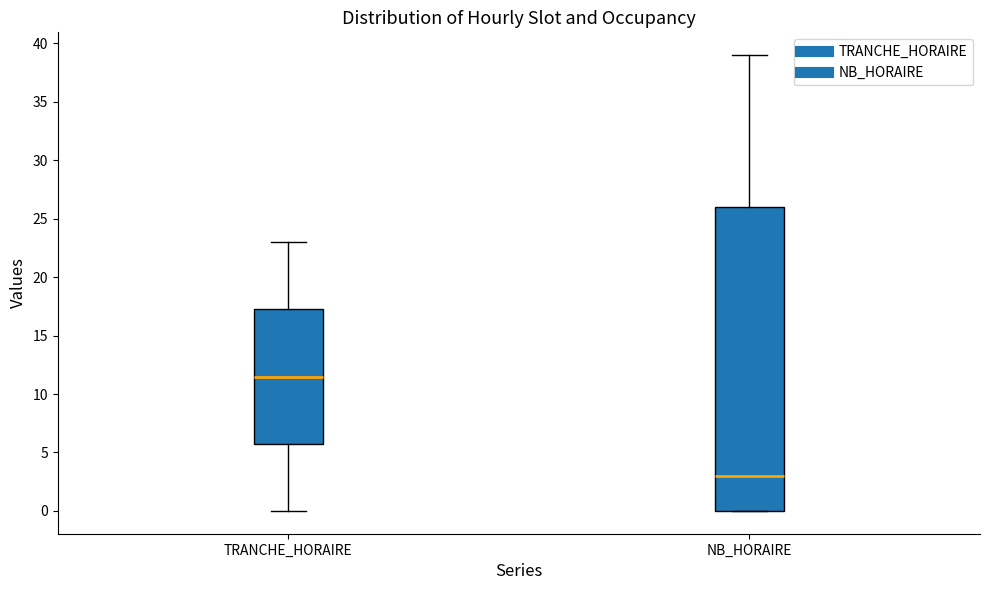

Reading left to right, transcribe this box plot: for each box, give where its median line is, the range the box spans, and where its two whiskers end, as read against the y-axis. The values are not printed on the chart, so give them approximately, as read against the axis.

TRANCHE_HORAIRE: median 11.5, box 6.0 to 17.5, whiskers 0.0 to 23.0
NB_HORAIRE: median 3.0, box 0.0 to 26.0, whiskers 0.0 to 39.0